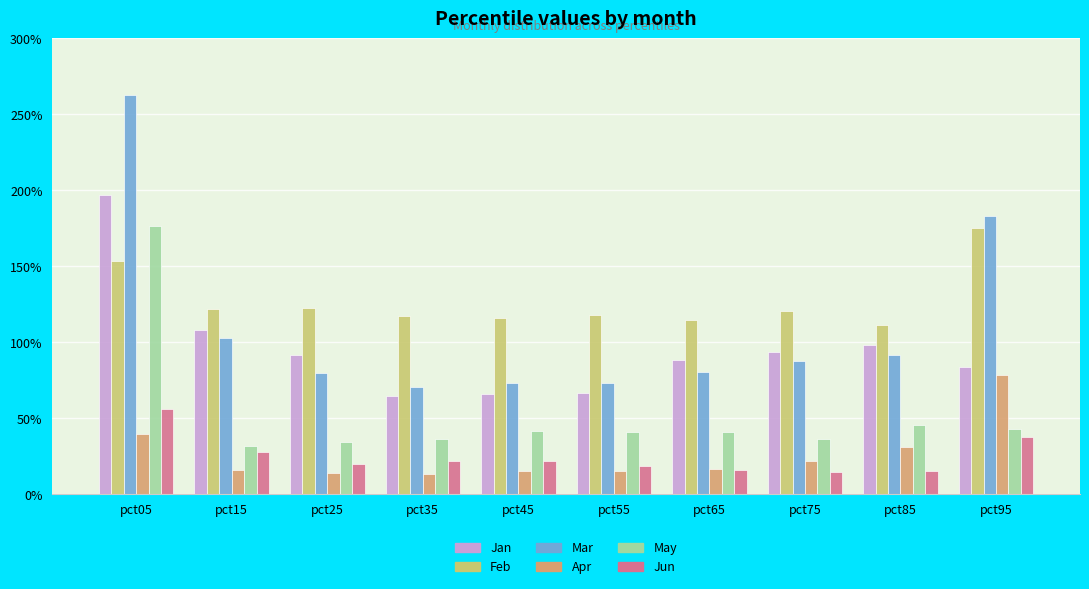

What is the difference between the highest and lowest values at pct55?

1.0